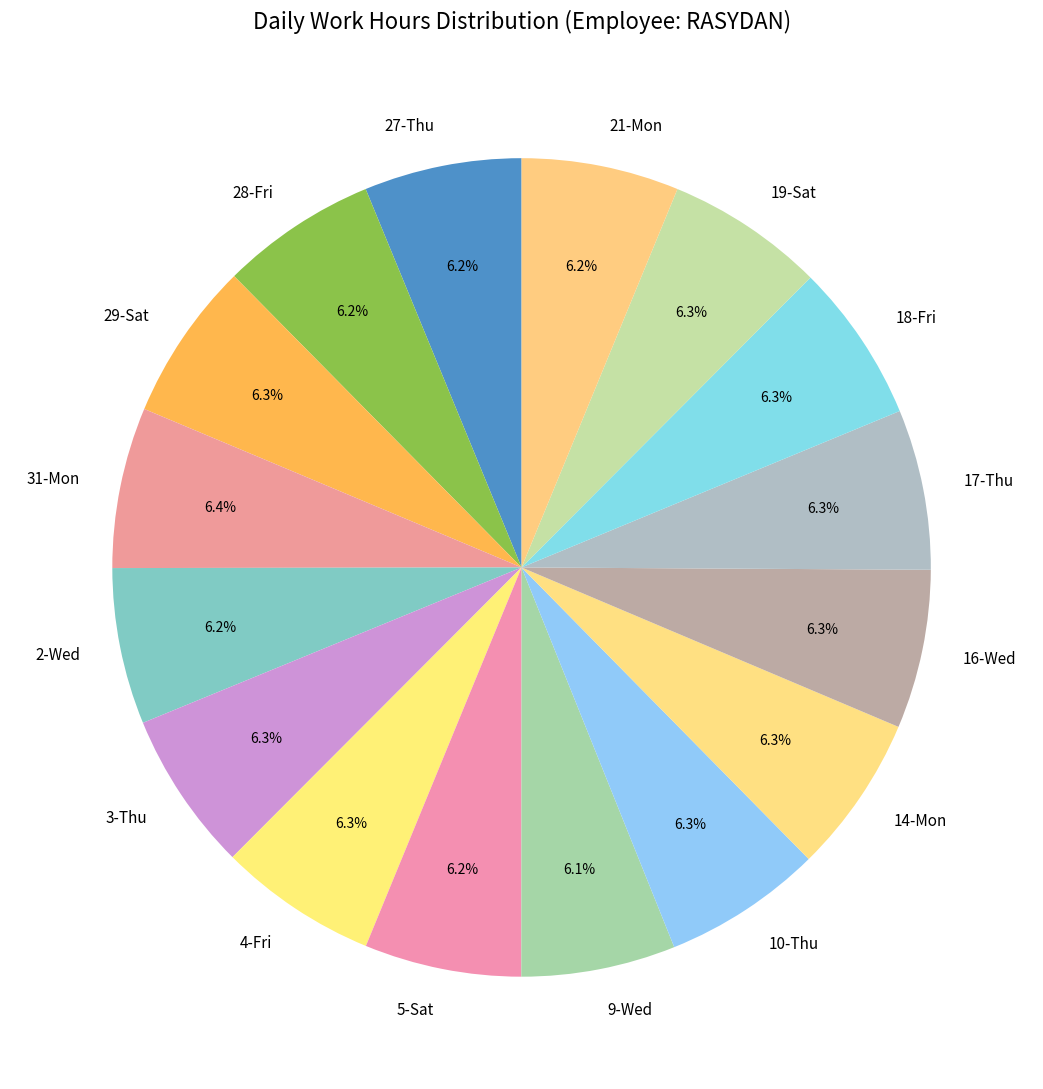

Do 19-Sat and 28-Fri together represent more than half of the pie?

No